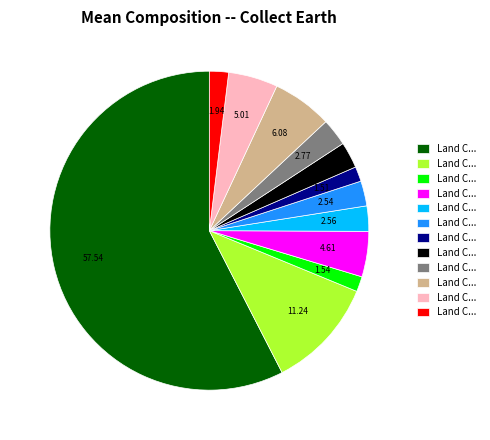

Is there a majority slice in this chart?

Yes